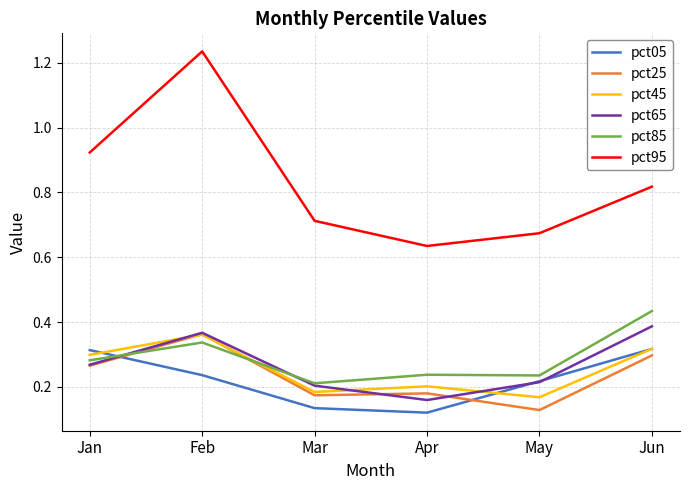

How many intersections are there between pct85 and pct45?

1